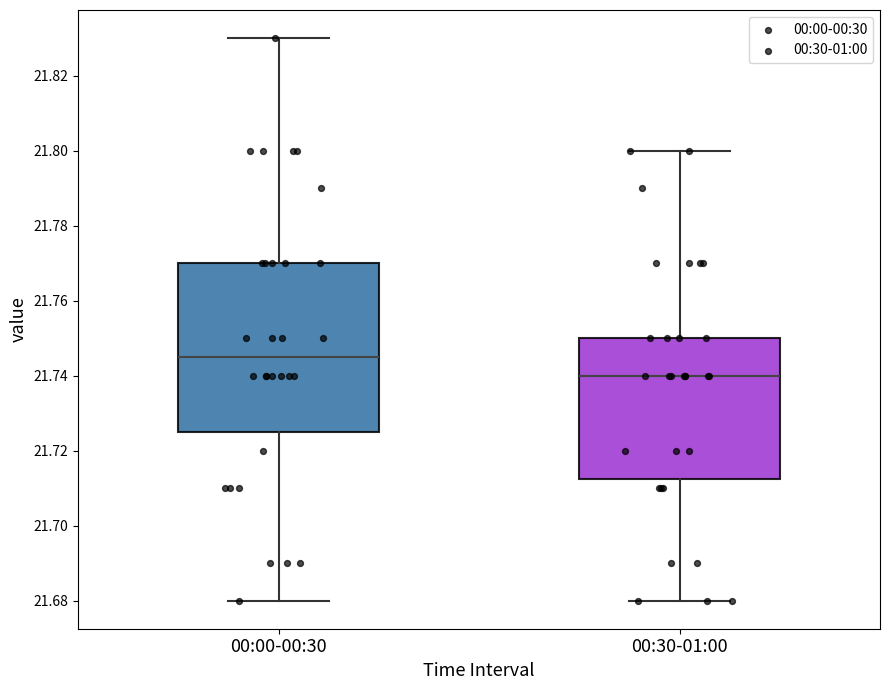

Where does the lower whisker of the box for 00:00-00:30 end on the y-axis? The values are not printed on the chart, so give them approximately, as read against the axis.

21.680